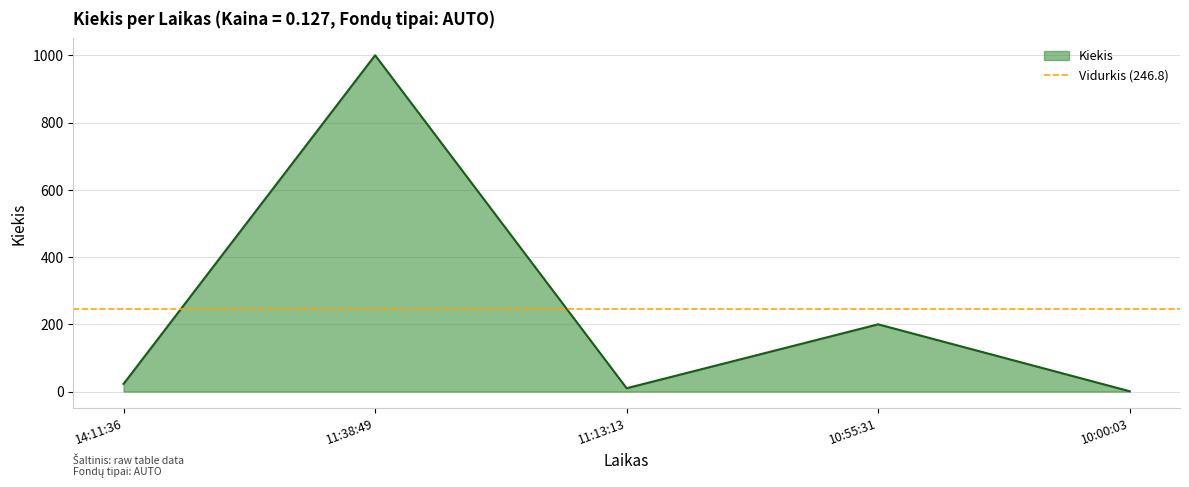

True or false: the data has more than 0 interior local peaks.

True